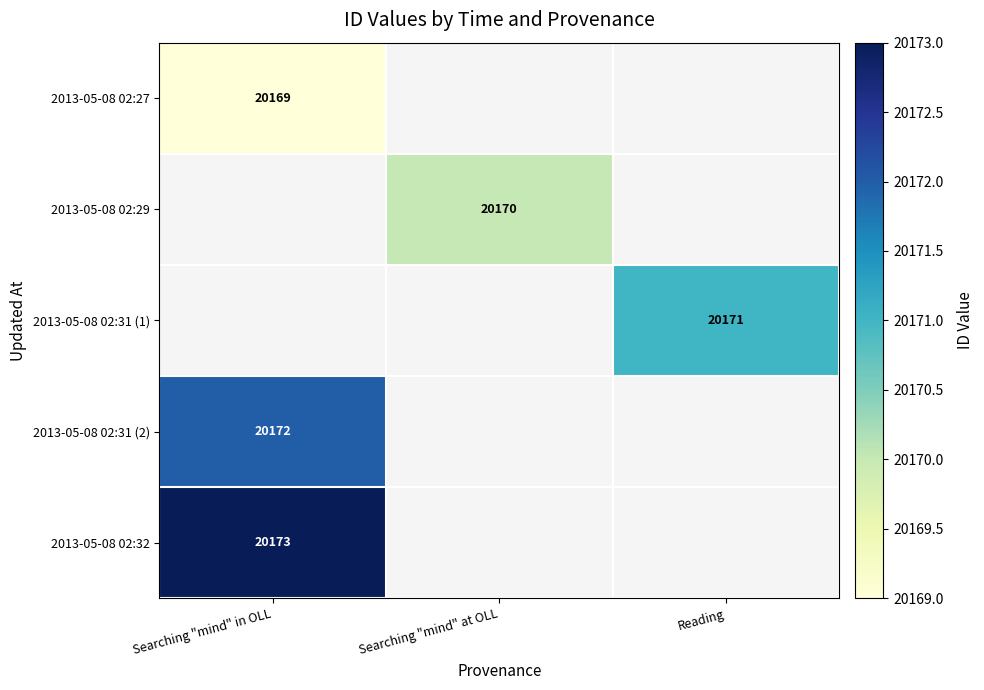

What is the smallest value displayed?

20169.0